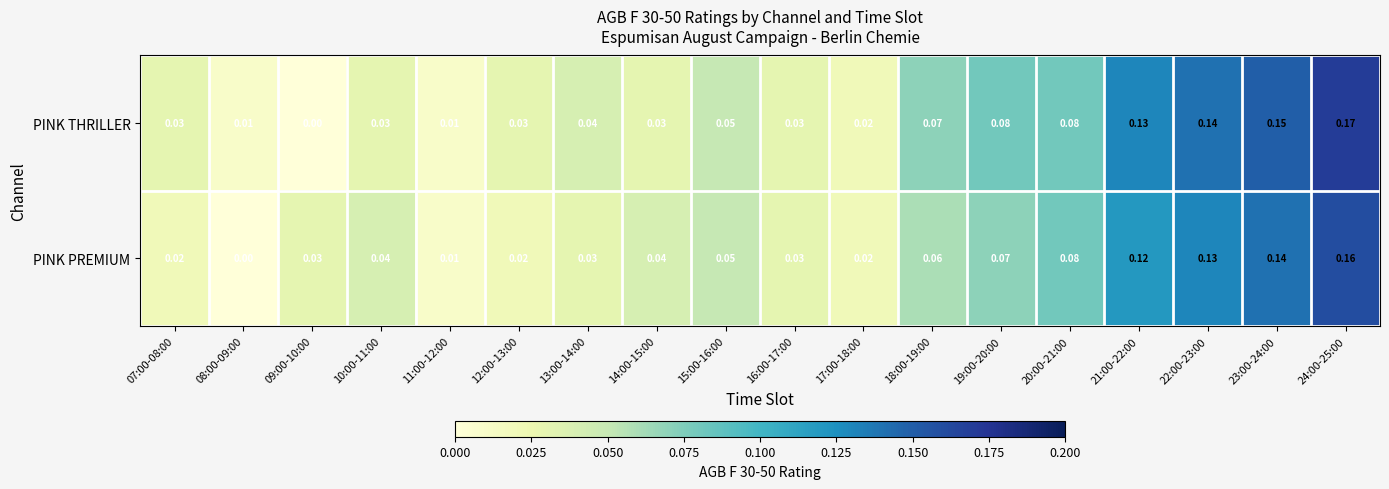

Which series has the largest total across all categories?

PINK THRILLER